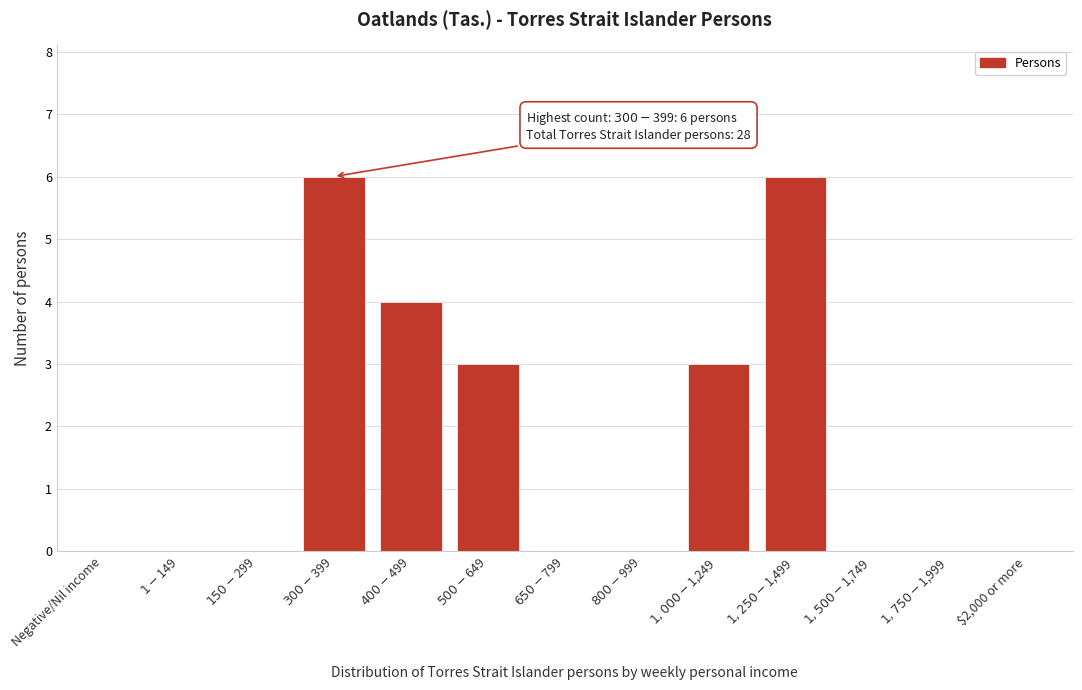

What is the greatest value displayed?

6